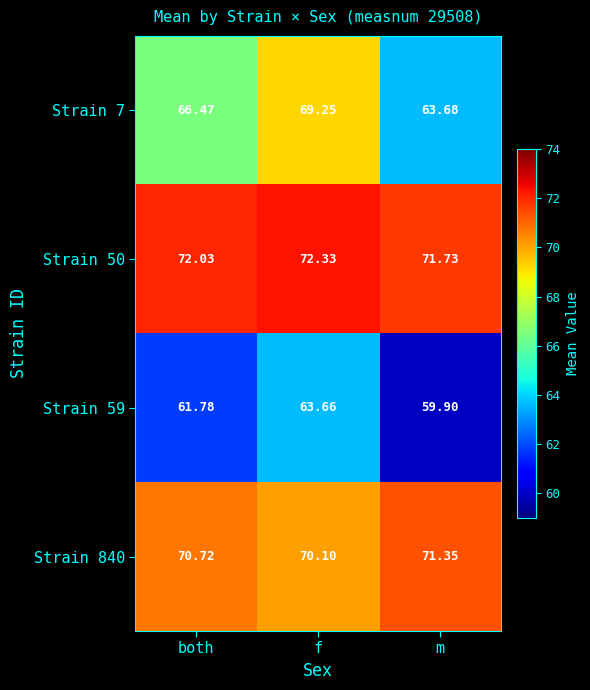

At which label does Strain 7 first exceed 66?

both